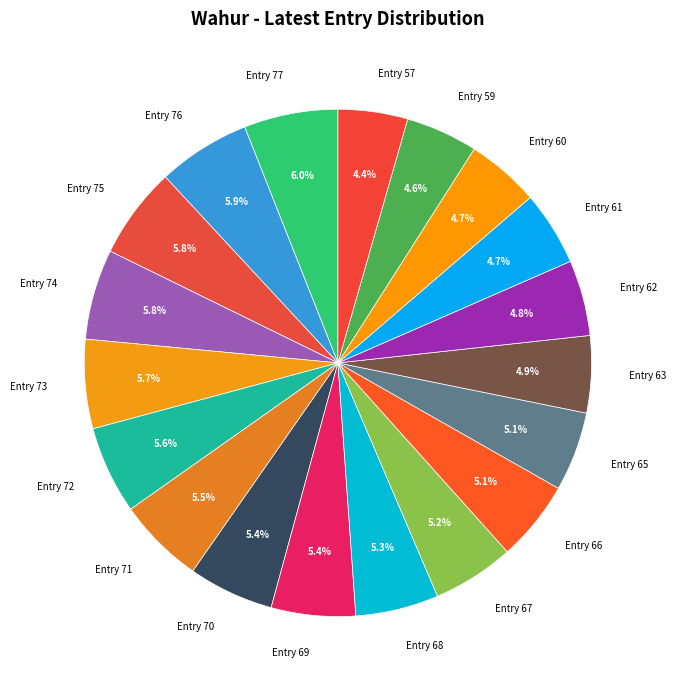

To the nearest percent, what is the difference between the largest and smallest slice percentages?

2%